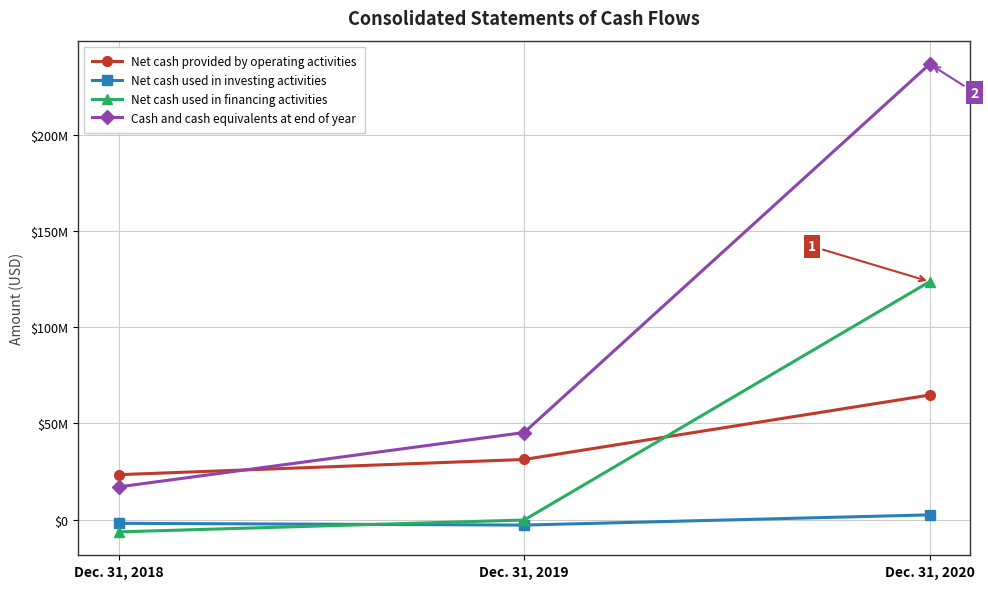

Reading left to right, what are all the values shown in this chart?

Net cash provided by operating activities: Dec. 31, 2018=23378364	Dec. 31, 2019=31280984	Dec. 31, 2020=64792679
Net cash used in investing activities: Dec. 31, 2018=-1905405	Dec. 31, 2019=-2833388	Dec. 31, 2020=2482475
Net cash used in financing activities: Dec. 31, 2018=-6368750	Dec. 31, 2019=-200000	Dec. 31, 2020=123768671
Cash and cash equivalents at end of year: Dec. 31, 2018=17016700	Dec. 31, 2019=45302622	Dec. 31, 2020=236883282